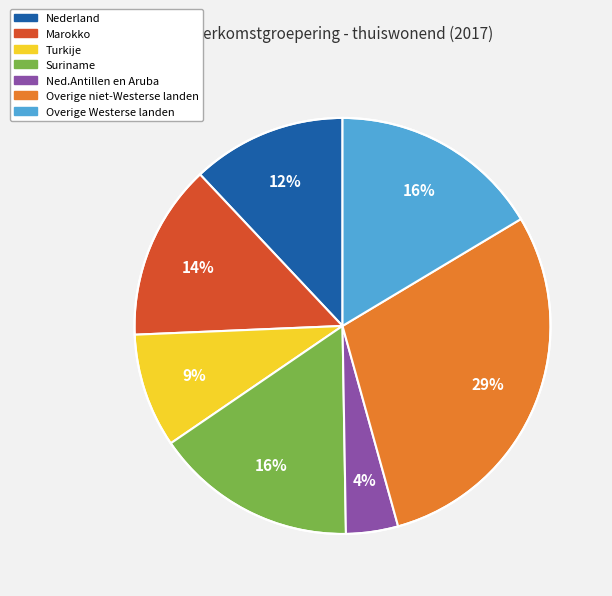

Is there any slice that represents more than half of the pie?

No